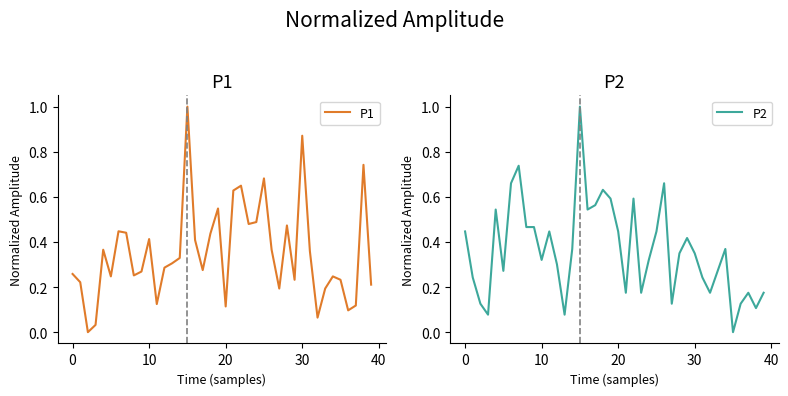

What is the sum of the P2 values at 20 and 32?

0.6